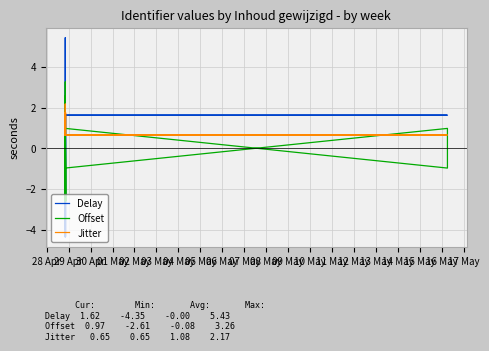

Between 28 Apr and 08 May, which series saw the biggest shift?

Delay